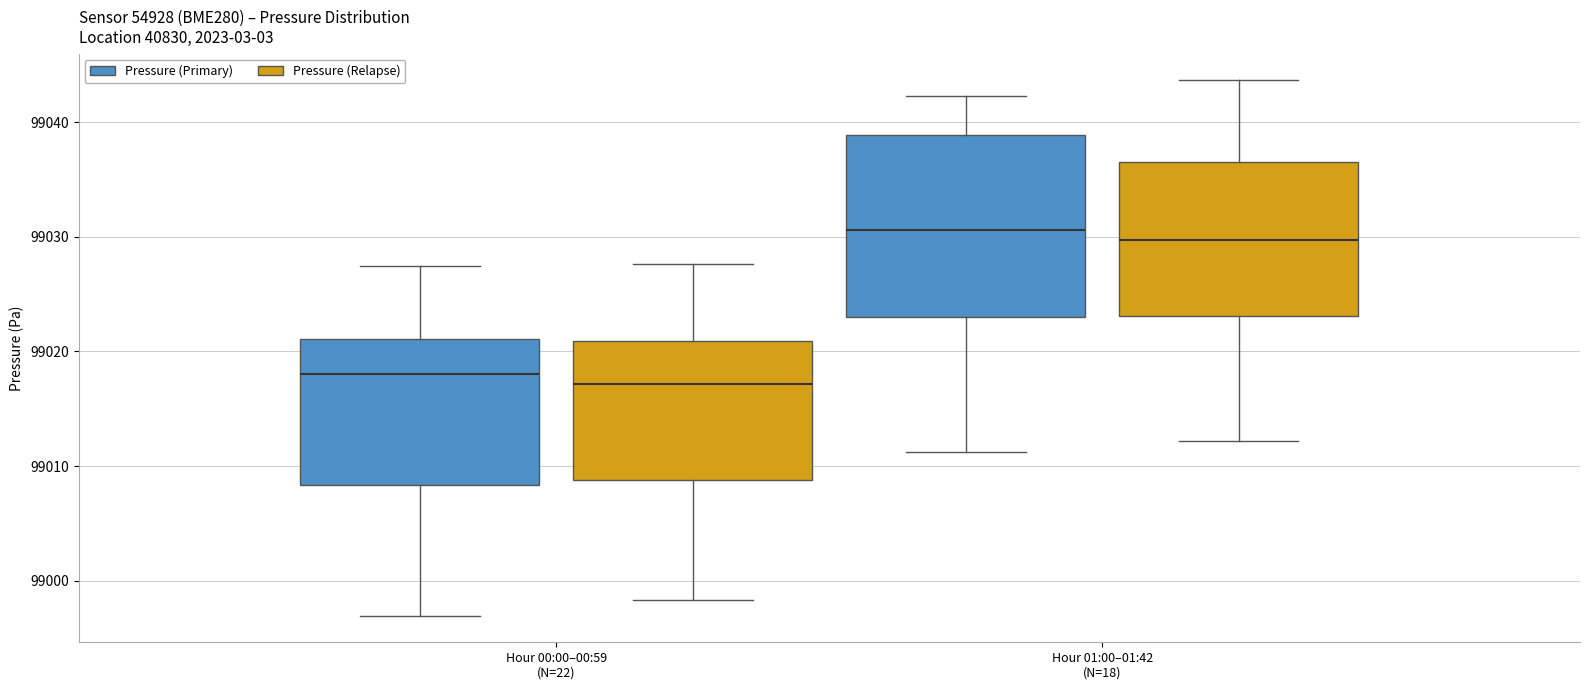

Comparing the boxes themselves (not the whiskers), which one is the tallest?

Hour 01:00–01:42 (N=18) (Pressure (Primary))